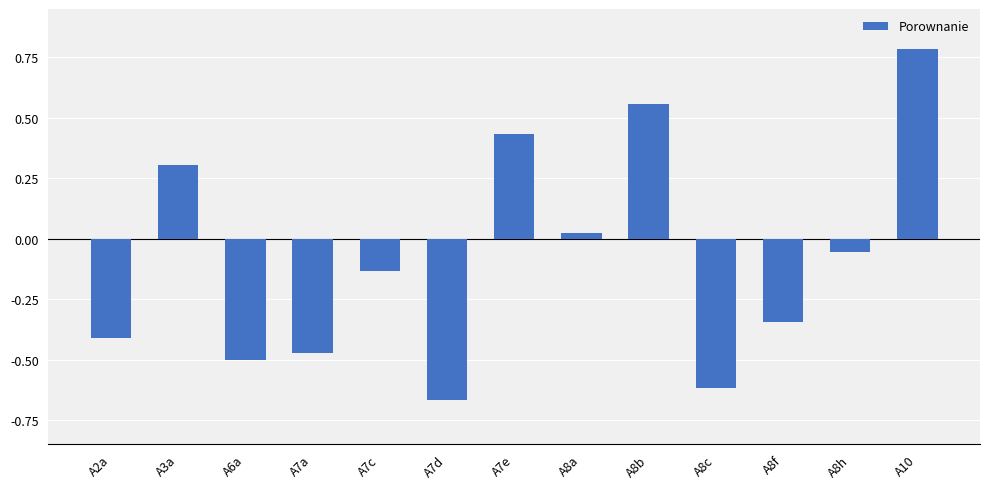

Read the value at A3a.

0.3